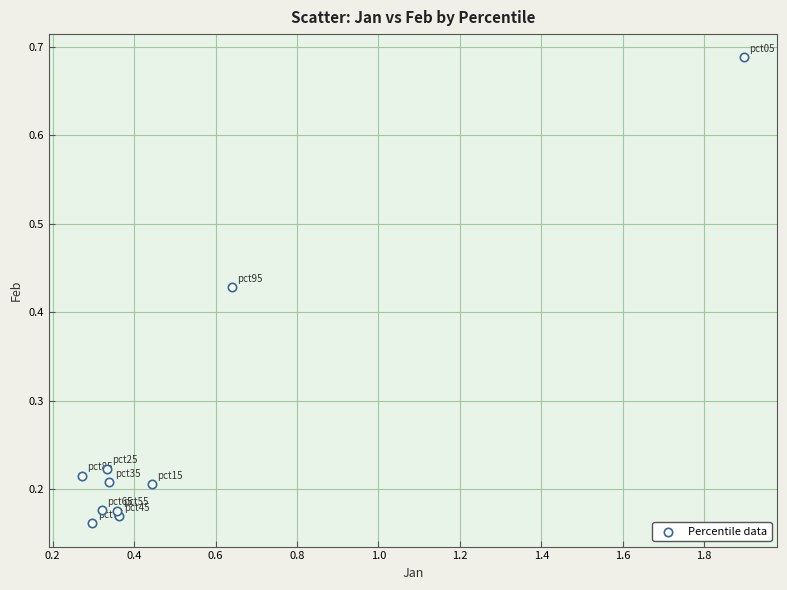

What is the range of Y values (max minus min)?

0.5